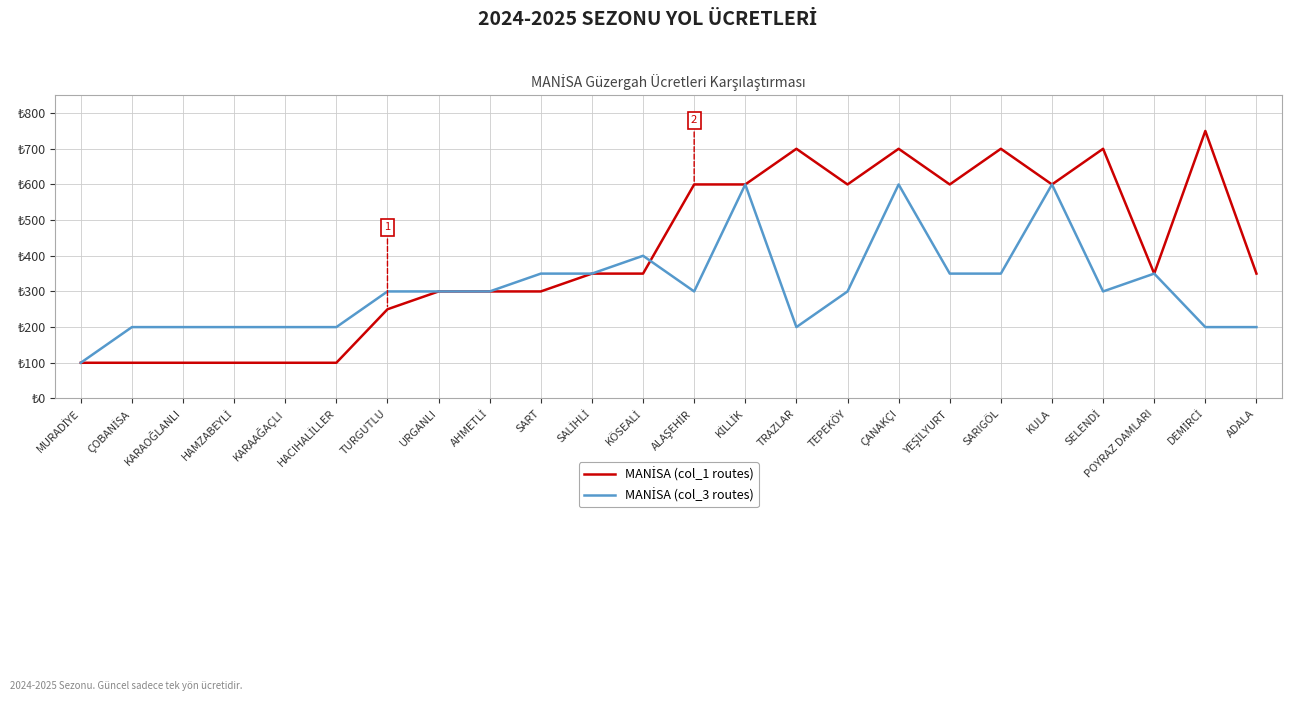

Which series changed the most between URGANLI and KULA?

MANİSA (col_1 routes)